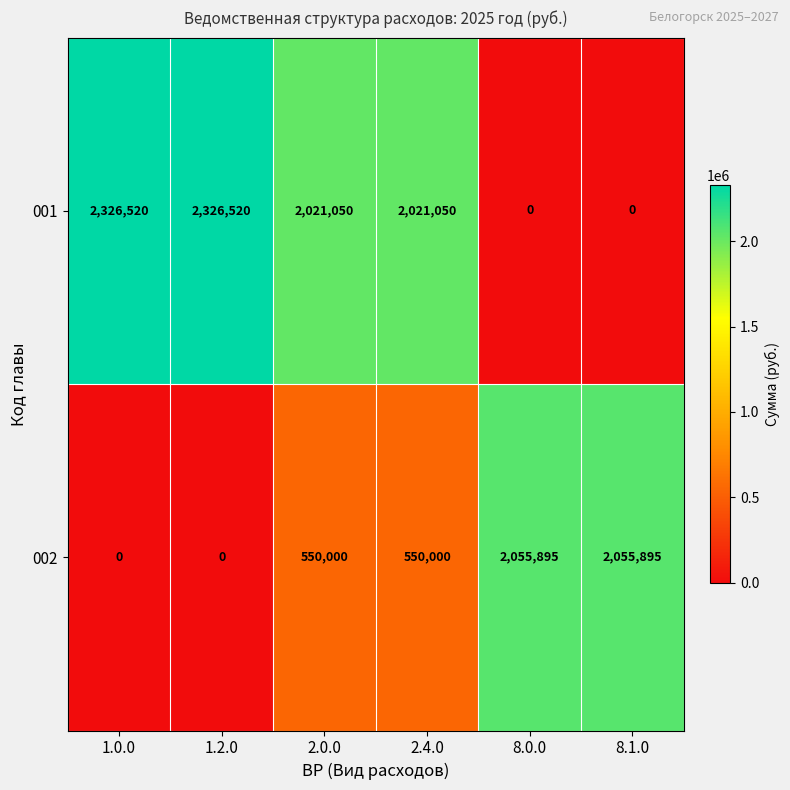

Reading left to right, list all the values displayed in this chart.

001: 2326520	2326520	2021050	2021050	0	0
002: 0	0	550000	550000	2055895	2055895